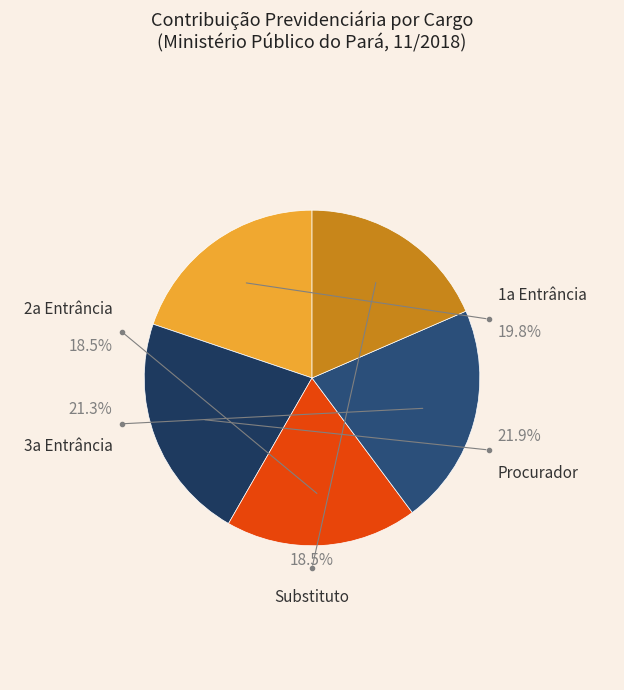

Which slice is the largest?

PROCURADOR DE JUSTICA